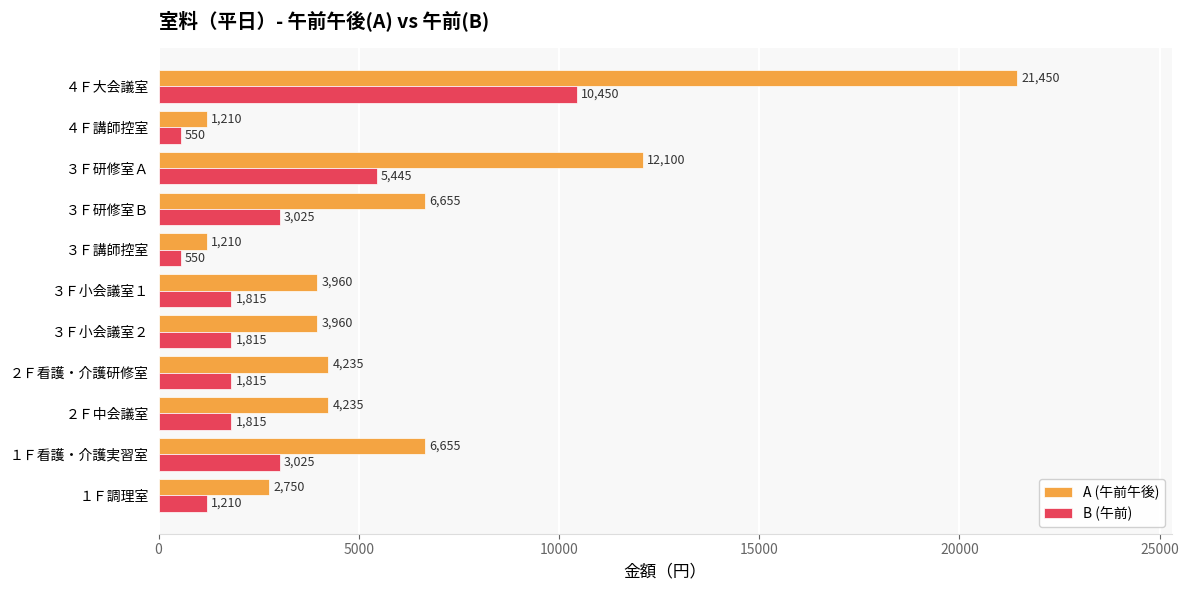

Is the value of B (午前) at ４Ｆ大会議室 greater than the value of A (午前午後) at １Ｆ看護・介護実習室?

Yes